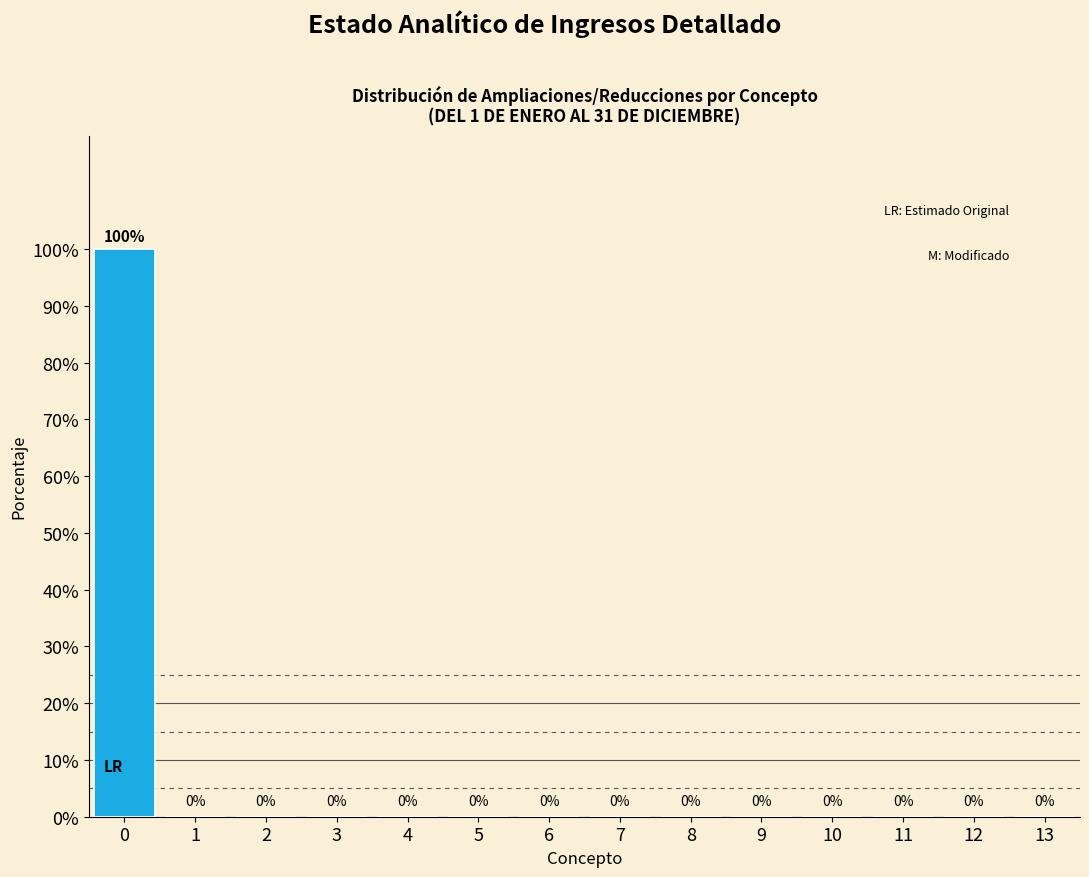

What is the height of the bar covering -0.5 to 0.5 on the x-axis?

100